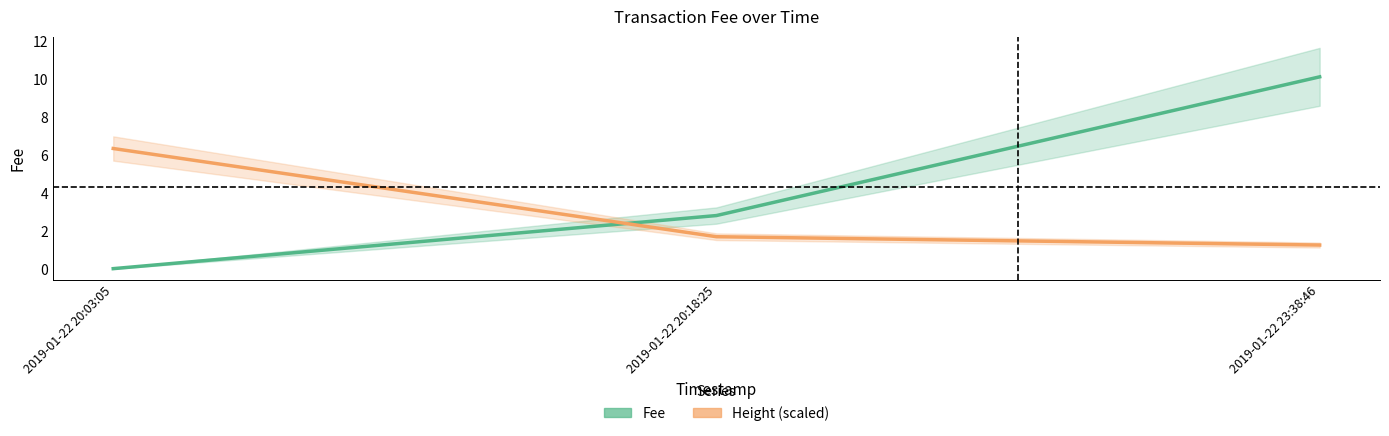

Where is Fee nearest to the value 5?

2019-01-22 20:18:25